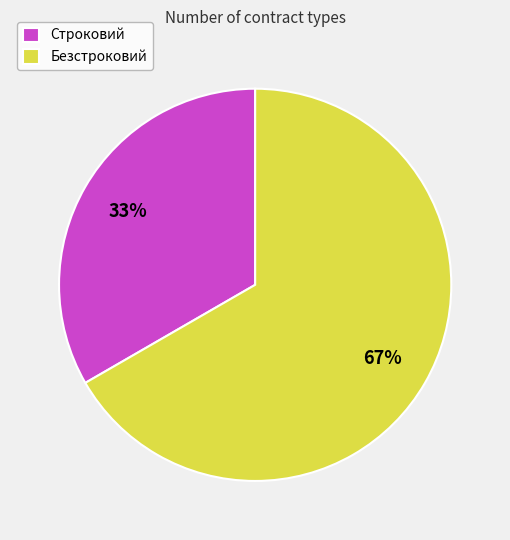

Approximately how many times larger is the value at Строковий compared to Безстроковий?

0.5